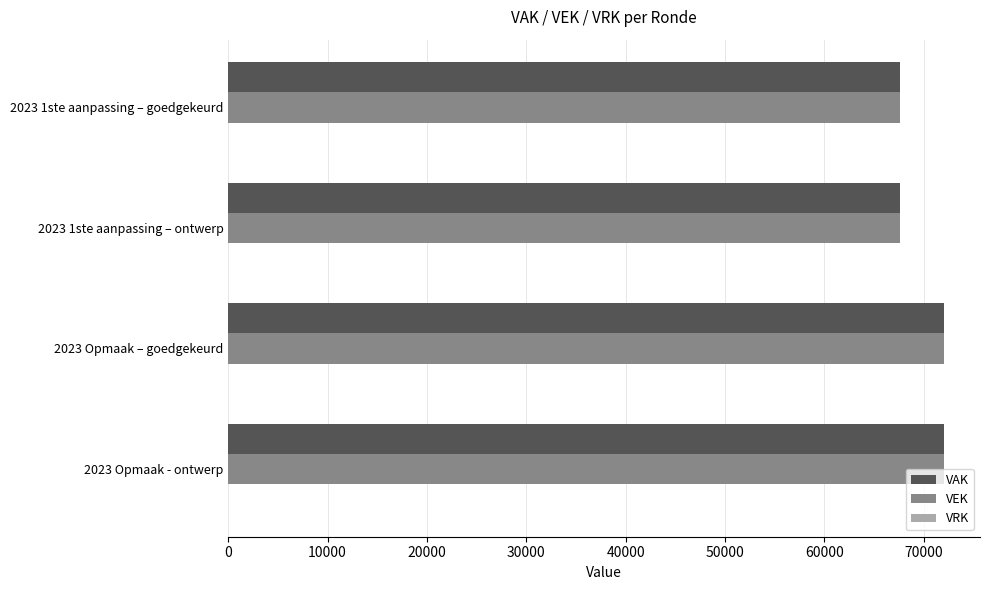

What is the total value across all series at 2023 1ste aanpassing – goedgekeurd?

135192